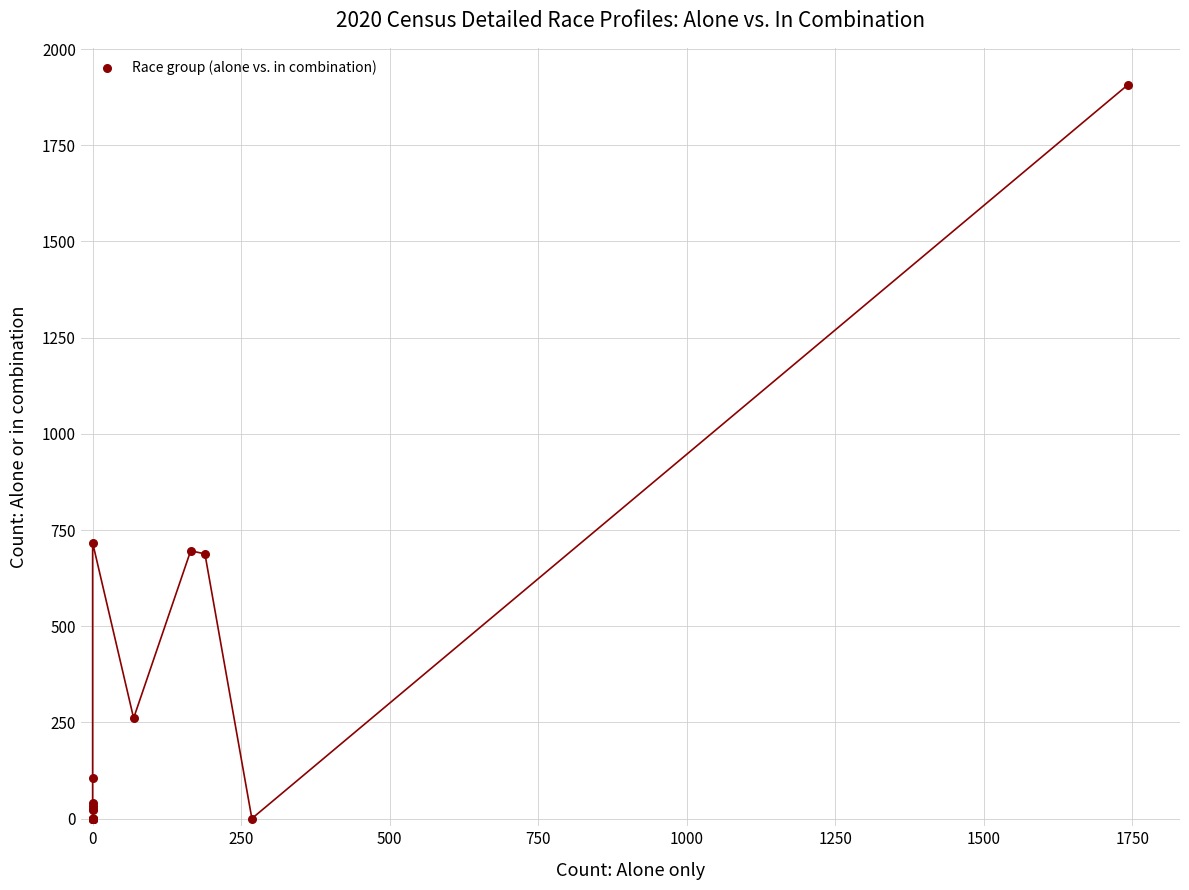

What Y value in the scatter plot is closest to 954?

717